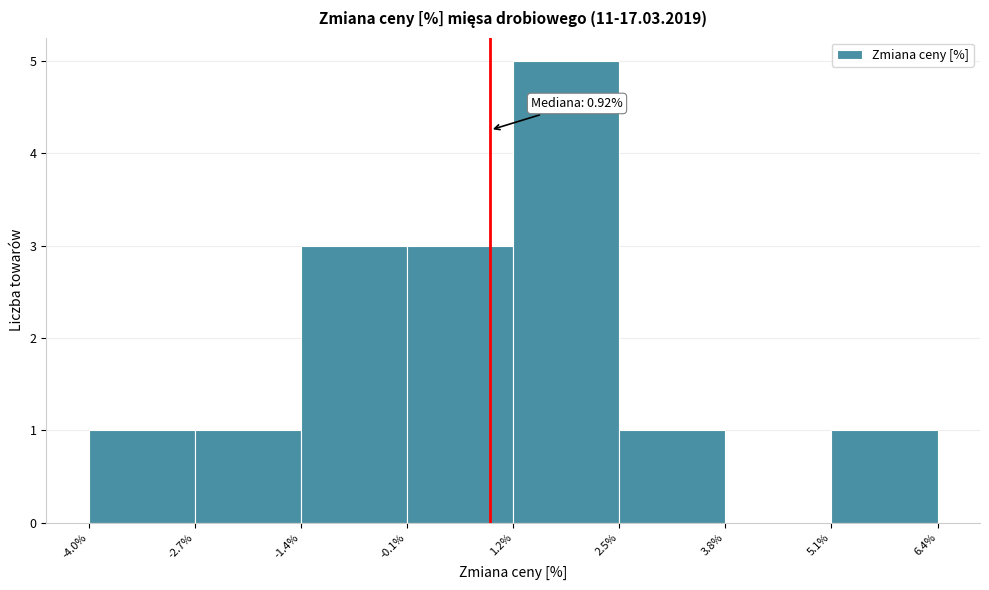

Over which range of the x-axis is the bar tallest?

1.2% to 2.5%